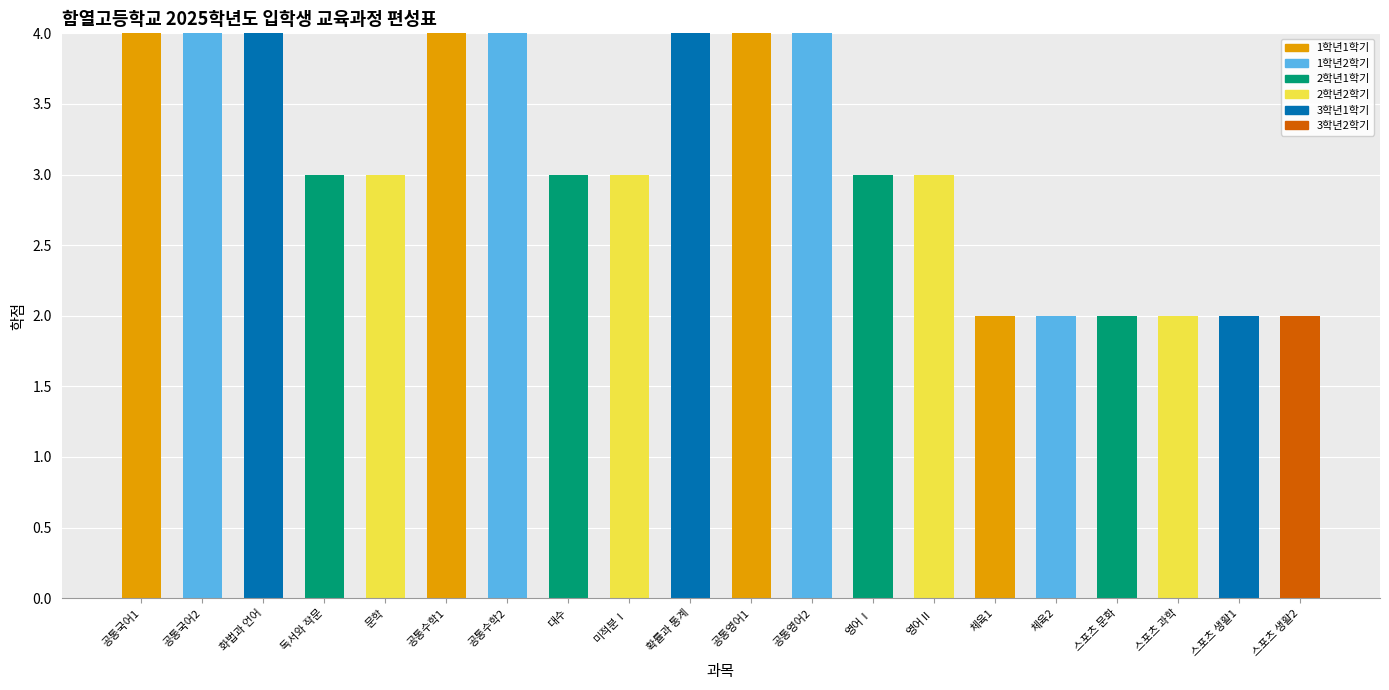

The value of 1학년1학기 at 공통국어2 is 0. True or false?

True